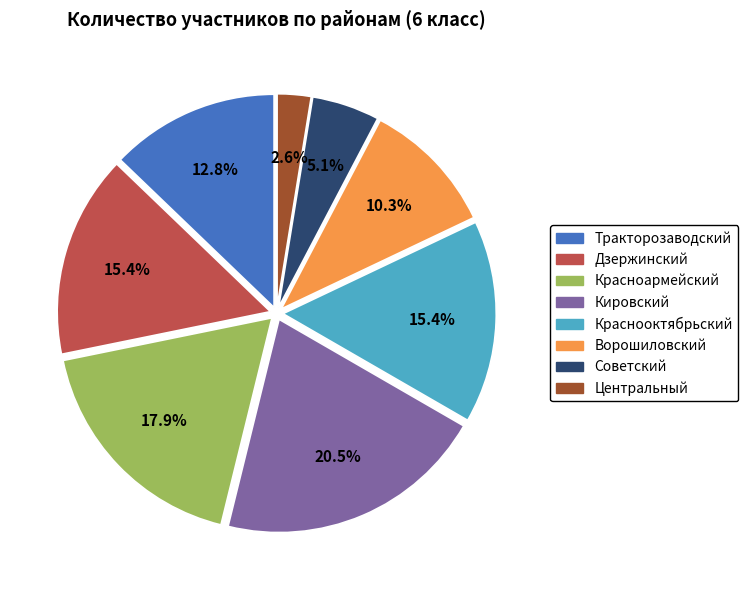

Is Дзержинский the majority of the pie?

No